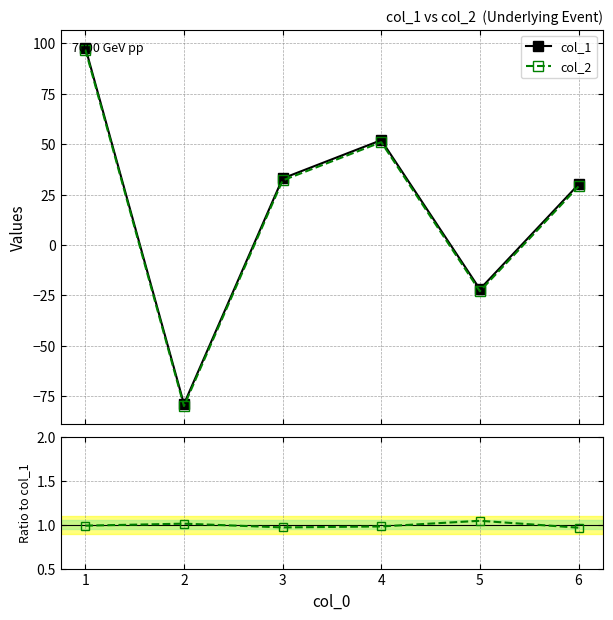

True or false: col_2 has more than 0 interior local peaks.

True